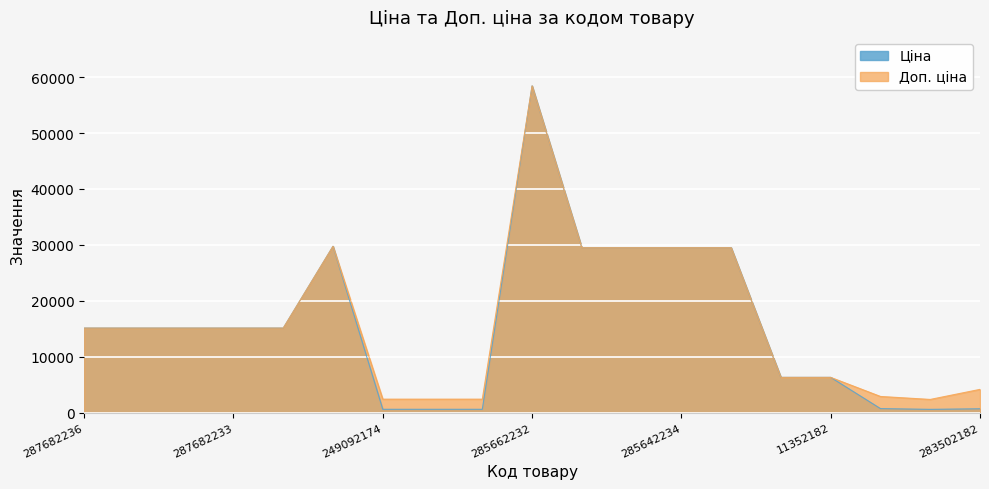

What is the maximum value for Доп. ціна?

58426.5